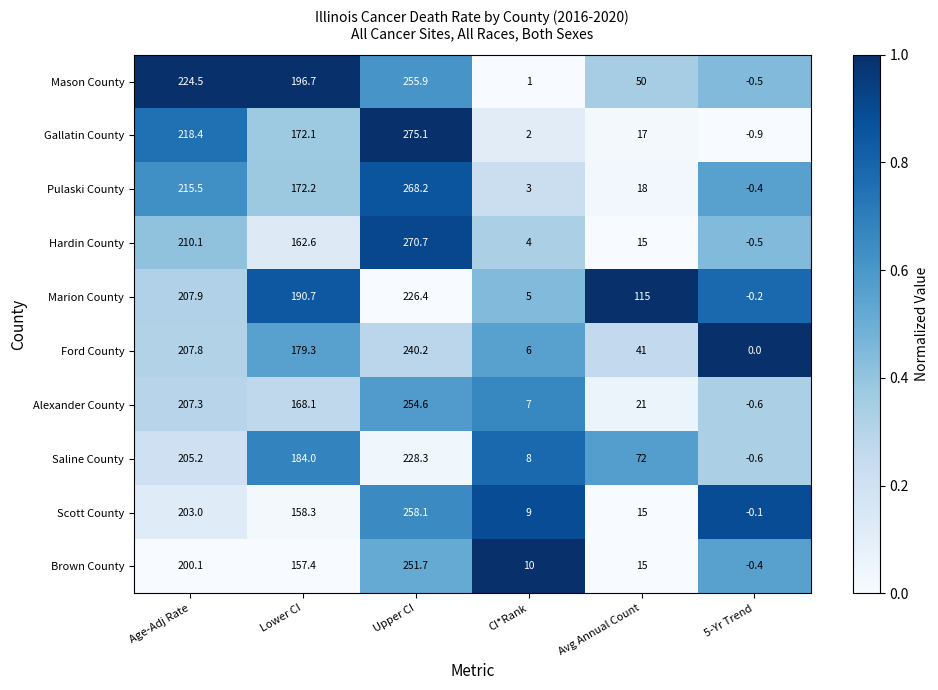

Which series changed the most between Avg Annual Count and 5-Yr Trend?

Marion County